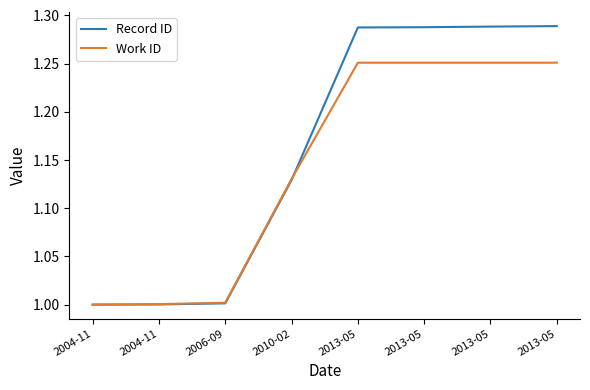

What is the sum of the Record ID values at 2004-11 and 2004-11?

2.0